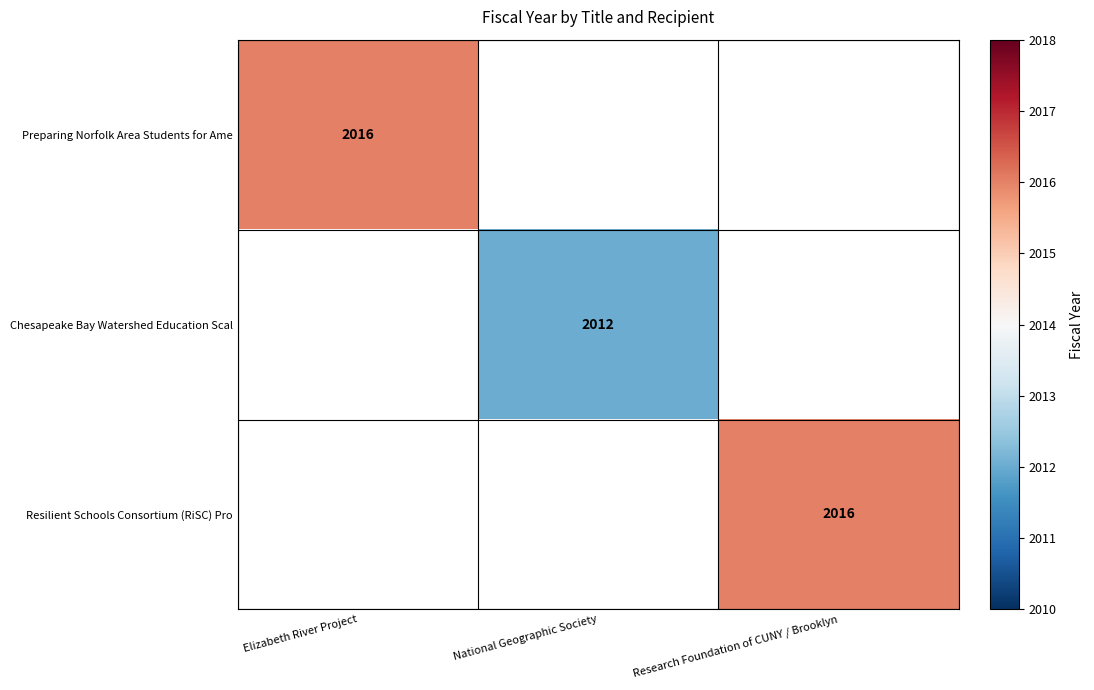

Which has a higher value, Elizabeth River Project or Research Foundation of CUNY / Brooklyn?

Research Foundation of CUNY / Brooklyn